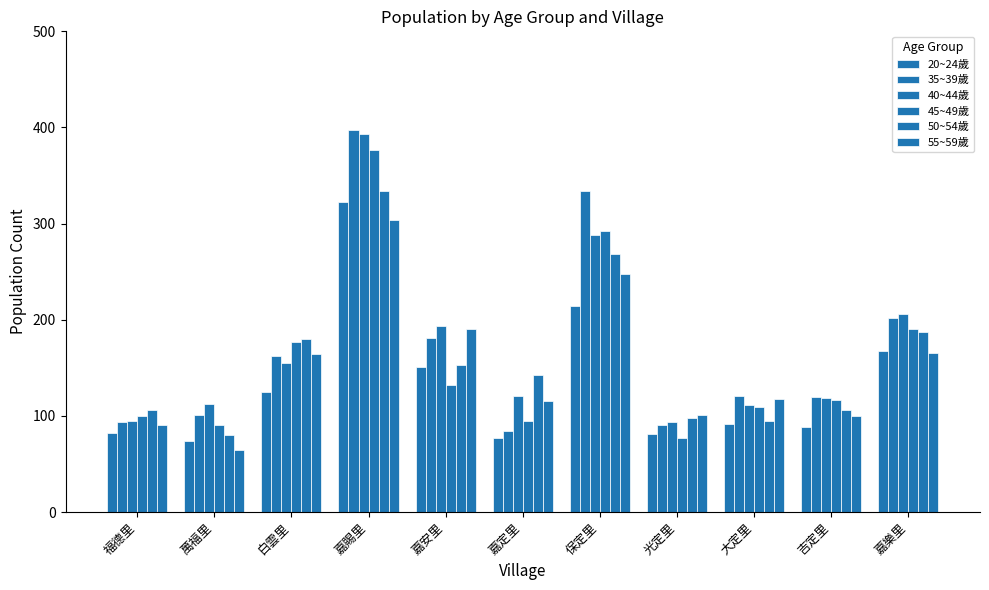

How many distinct data groups are displayed?

6